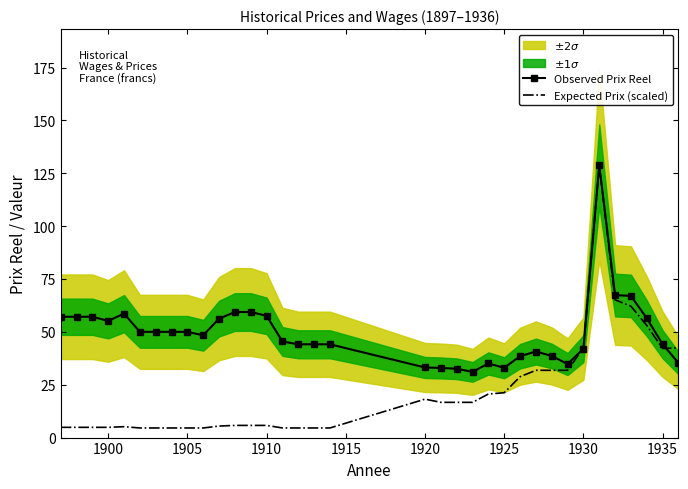

True or false: Expected Prix (scaled) has a value of 4.8 at 1900.

True